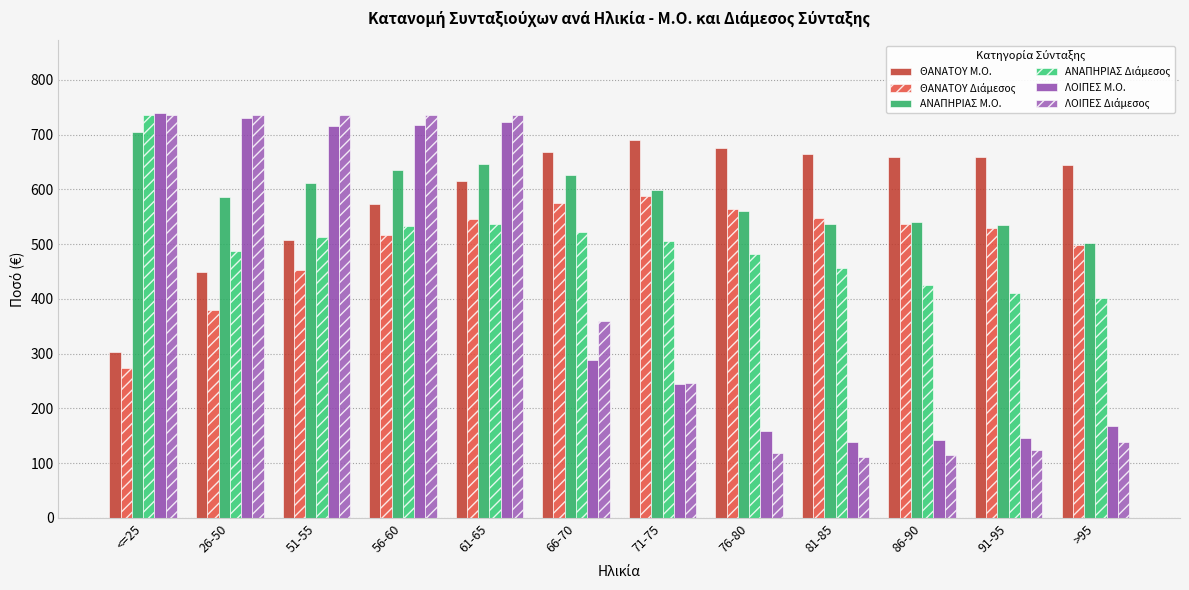

Is it true that ΛΟΙΠΕΣ Διάμεσος equals 139.2 at >95?

True